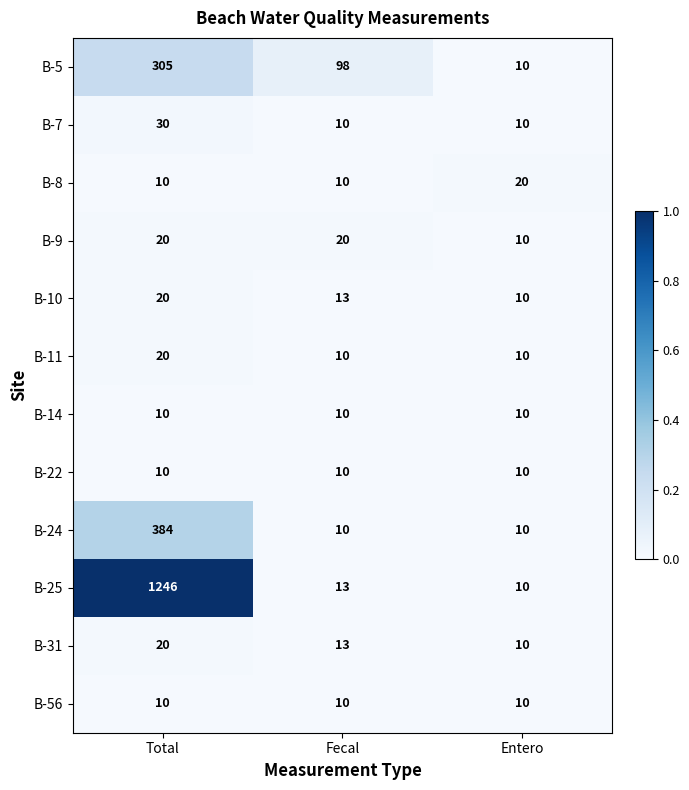

Is the value of B-8 at Fecal greater than the value of B-10 at Total?

No